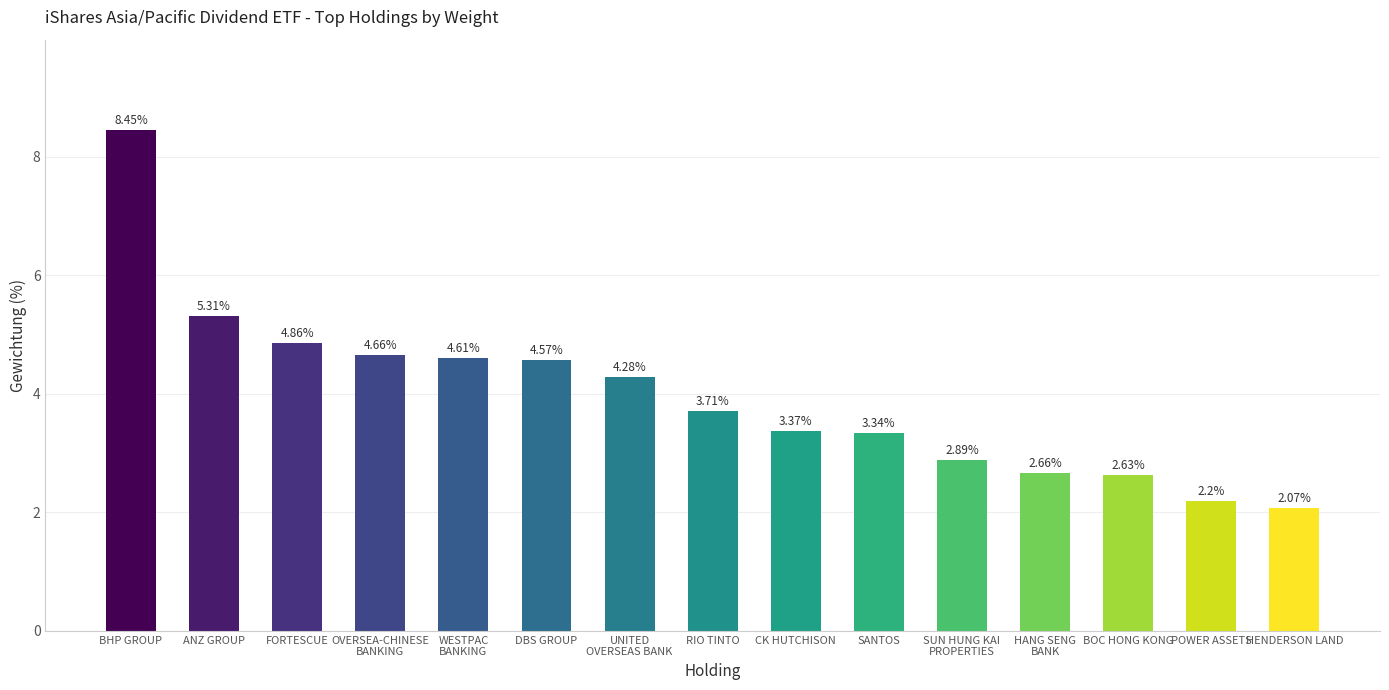

Between BOC HONG KONG and WESTPAC
BANKING, which is larger?

WESTPAC
BANKING